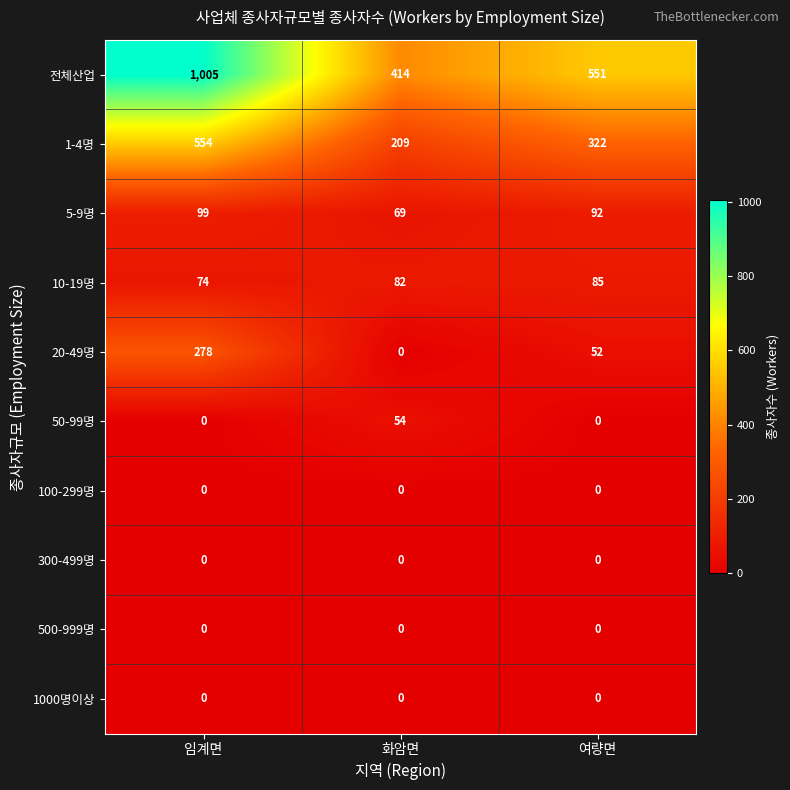

What is the approximate value of 10-19명 at 화암면, to the nearest 10?

80